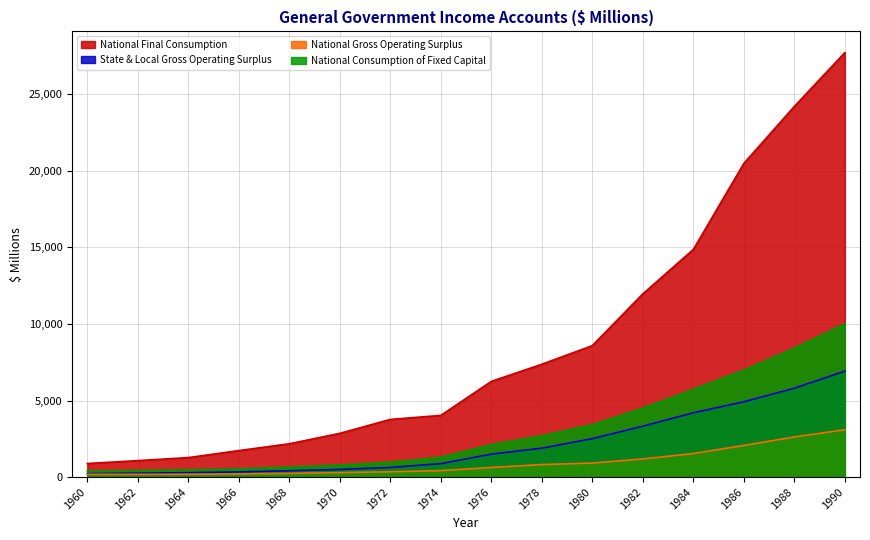

The National Gross Operating Surplus series shows 95 at 1964. True or false?

False